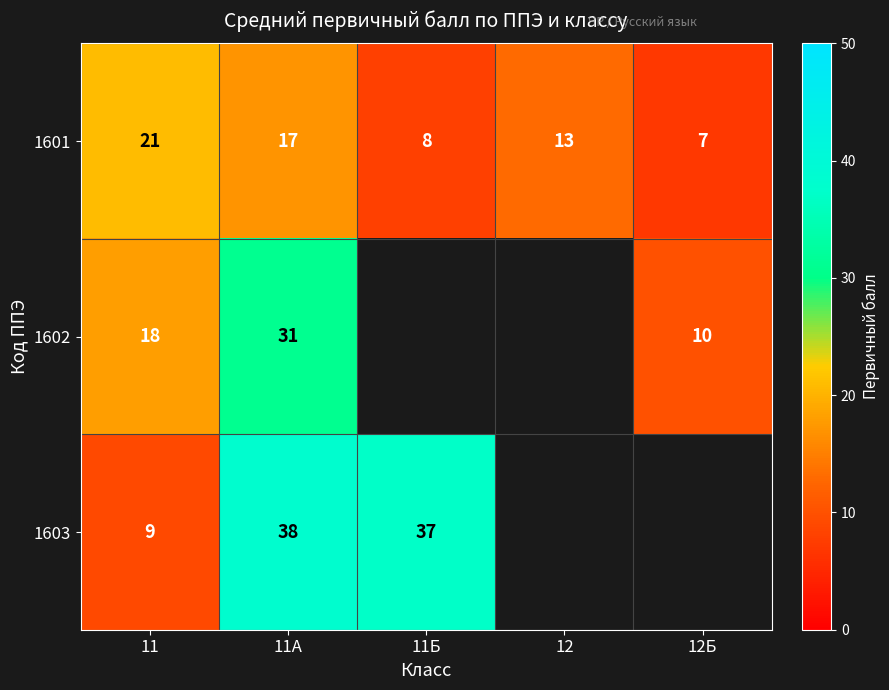

What is the total value across all series at 11?

48